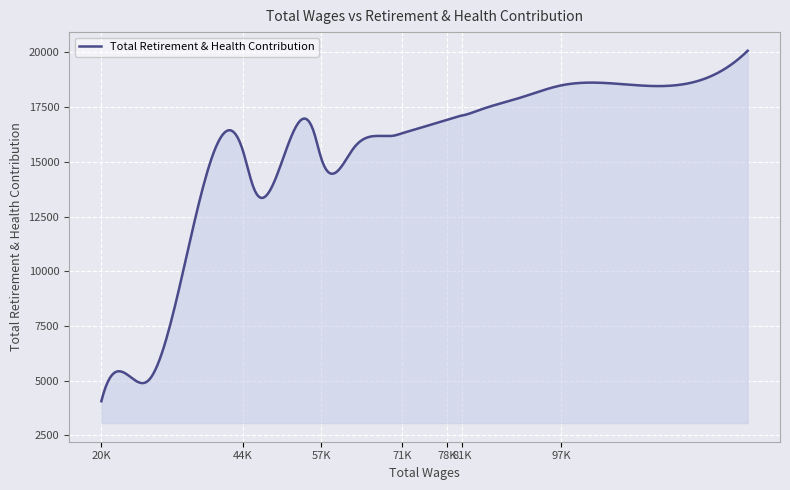

What is the maximum value shown in the chart?

20075.0